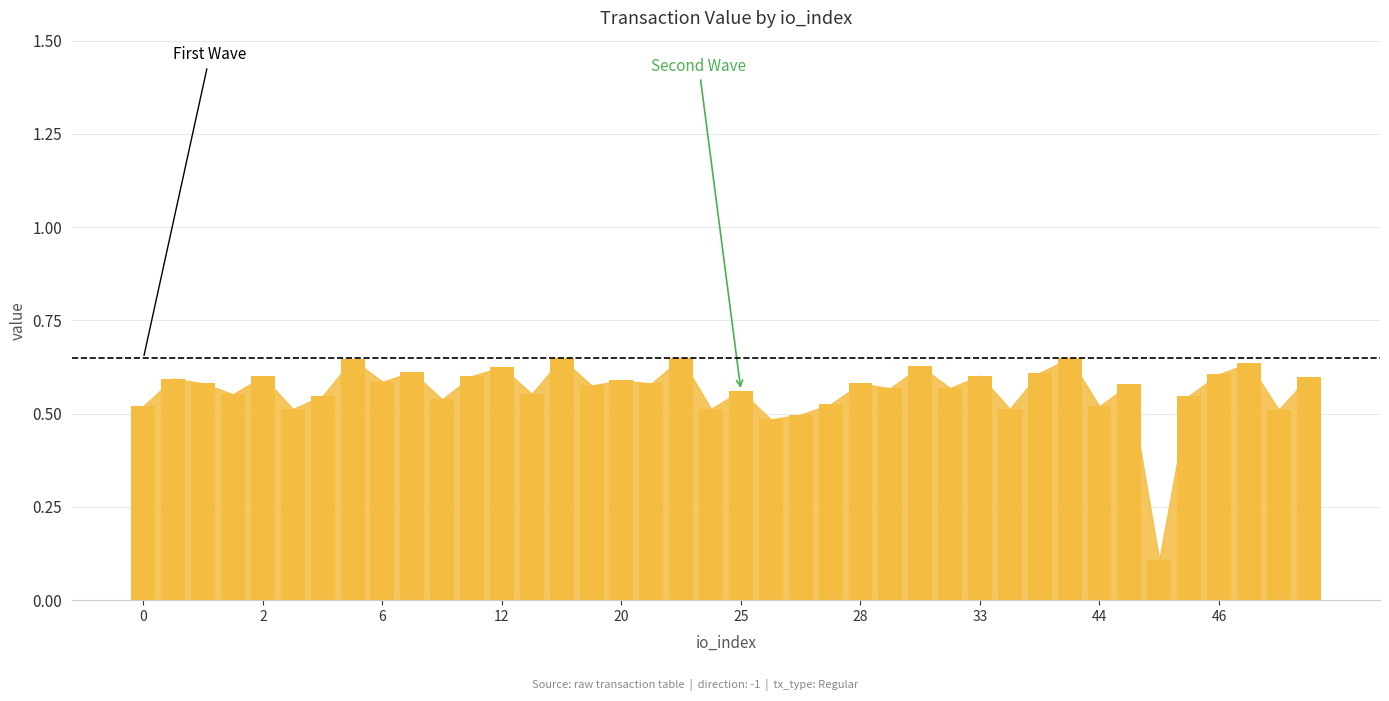

Count the values in the range 0 to 1.

40